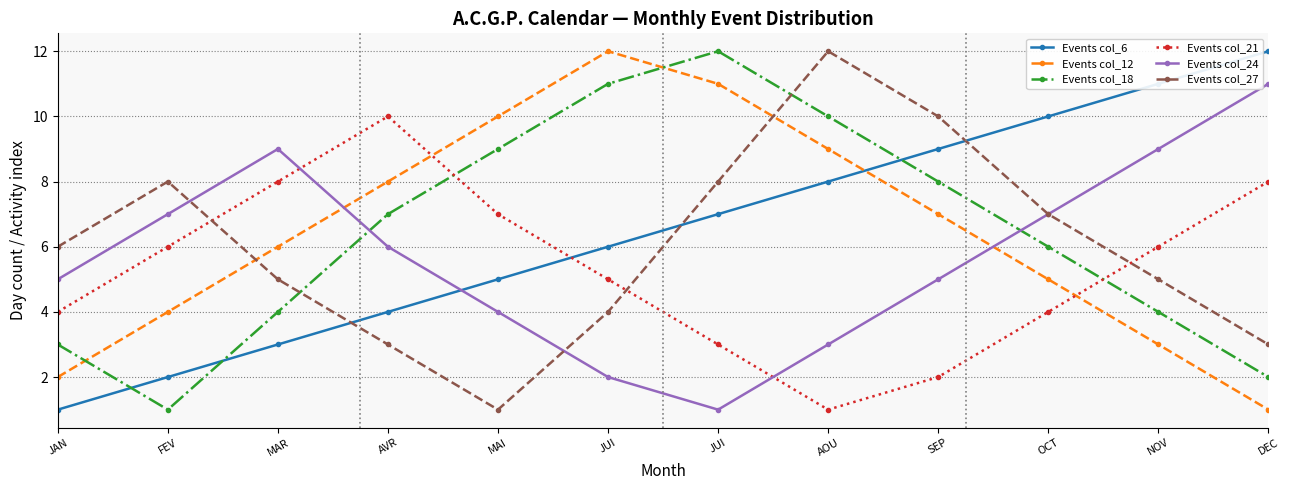

Rank the series at AOU from highest to lowest value.

Events col_27, Events col_18, Events col_12, Events col_6, Events col_24, Events col_21